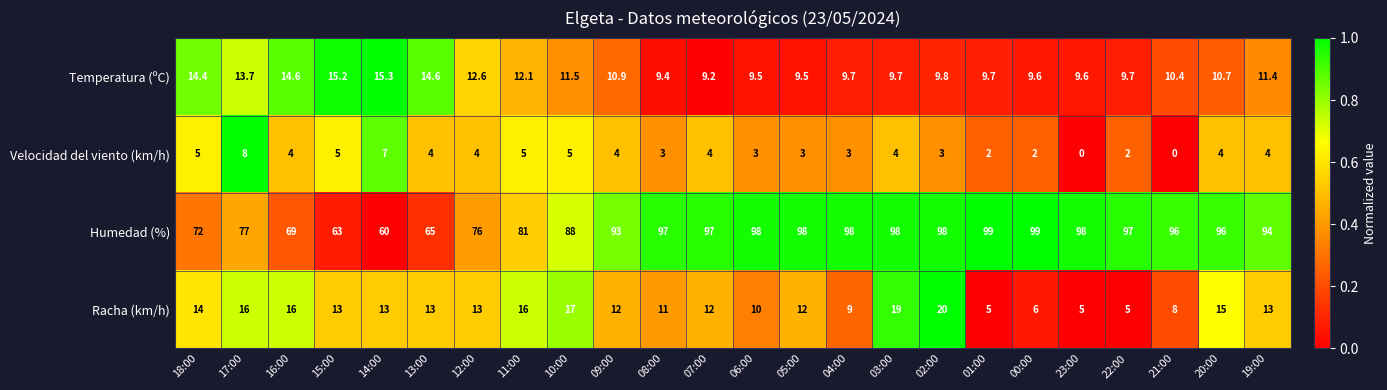

What is the difference between the maximum and minimum values in the Velocidad del viento (km/h) series?

8.0